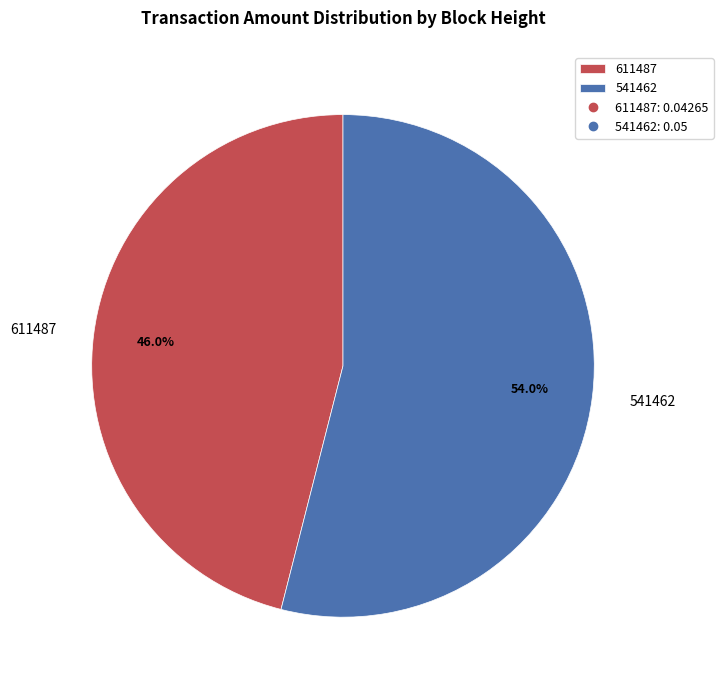

To the nearest percent, what is the difference between the largest and smallest slice percentages?

8%